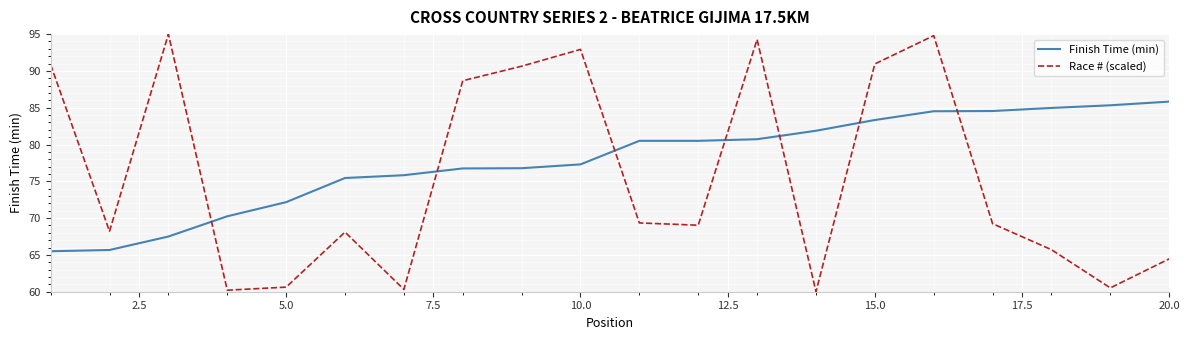

Which series has the largest range (max minus min)?

Race # (scaled)